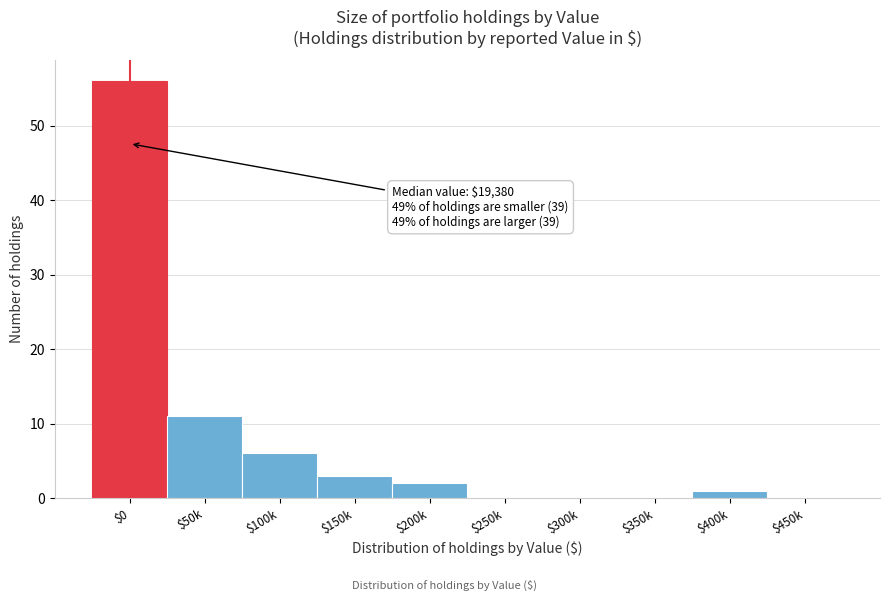

The value at $250k is 37. True or false?

False